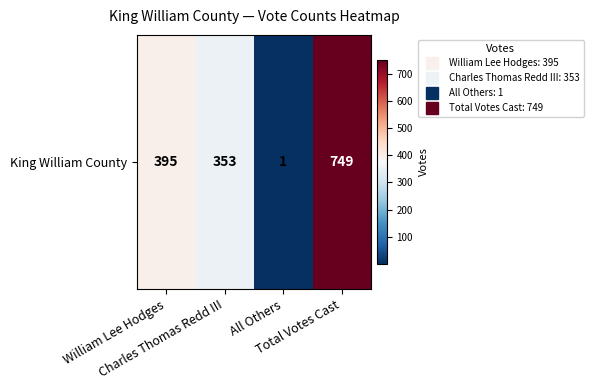

Rank the categories by value from lowest to highest.

All Others, Charles Thomas Redd III, William Lee Hodges, Total Votes Cast